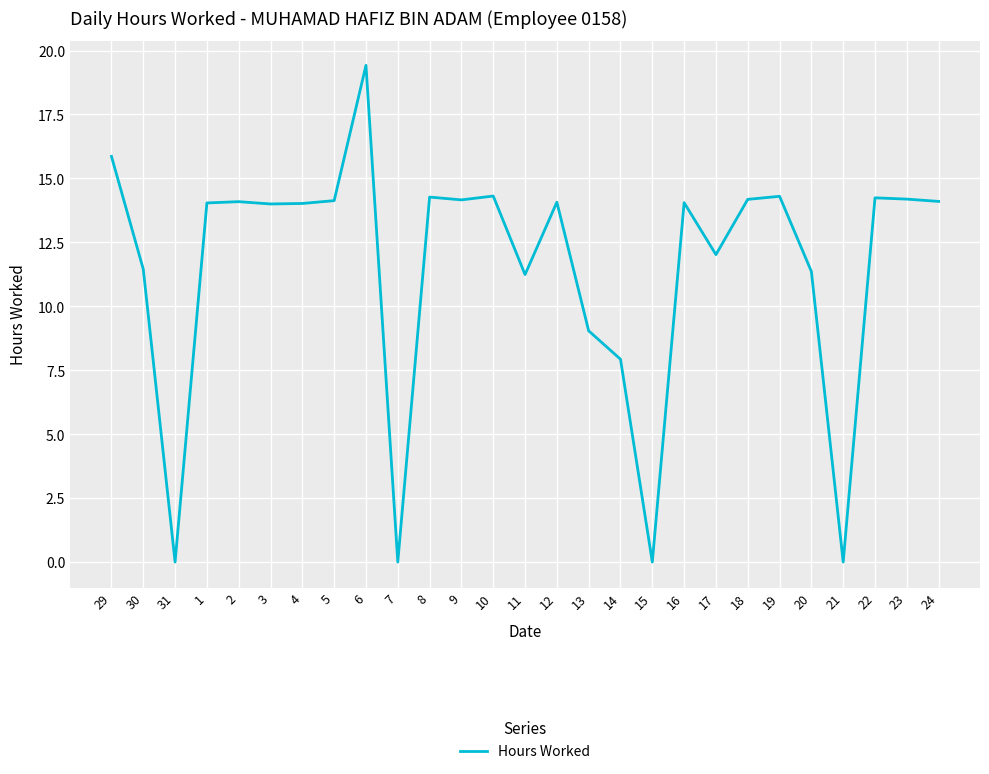

How many series are shown in this chart?

1